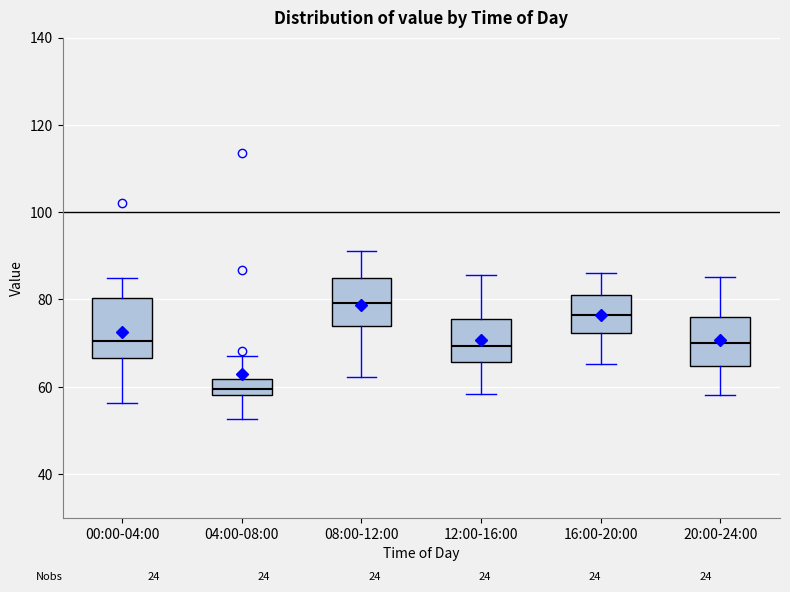

Where does the median line of the box for 04:00-08:00 sit on the y-axis? The values are not printed on the chart, so give them approximately, as read against the axis.

60